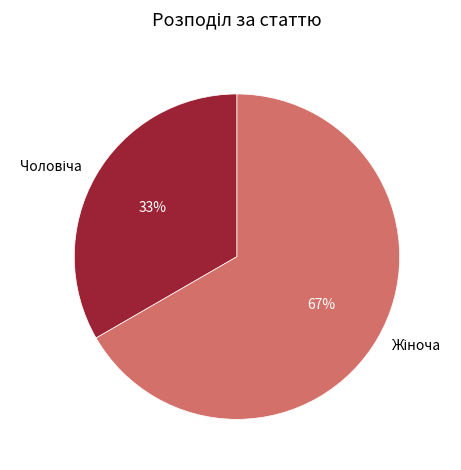

To the nearest percent, what is the average slice percentage?

50%